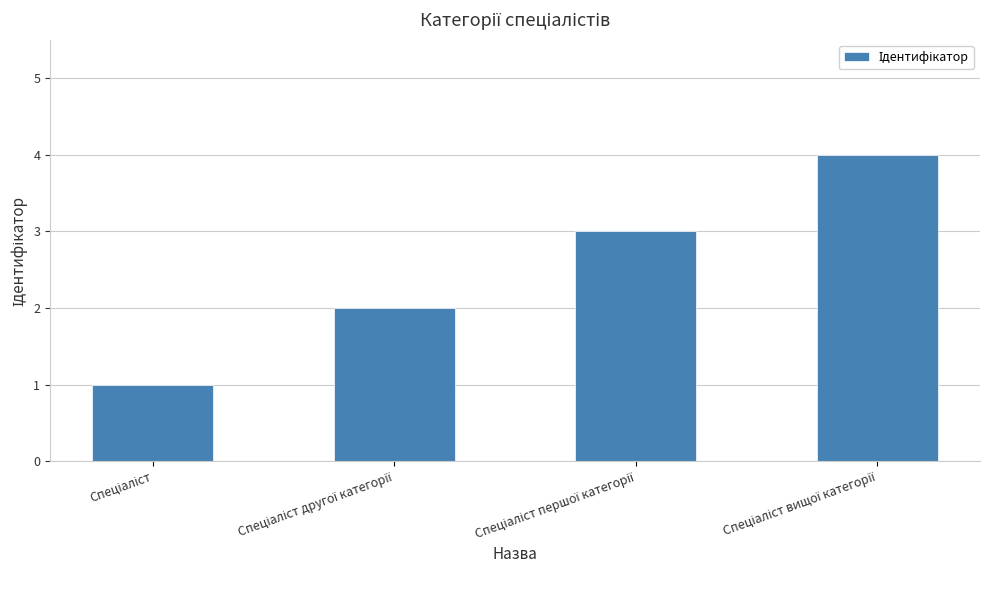

What is the maximum value shown in the chart?

4